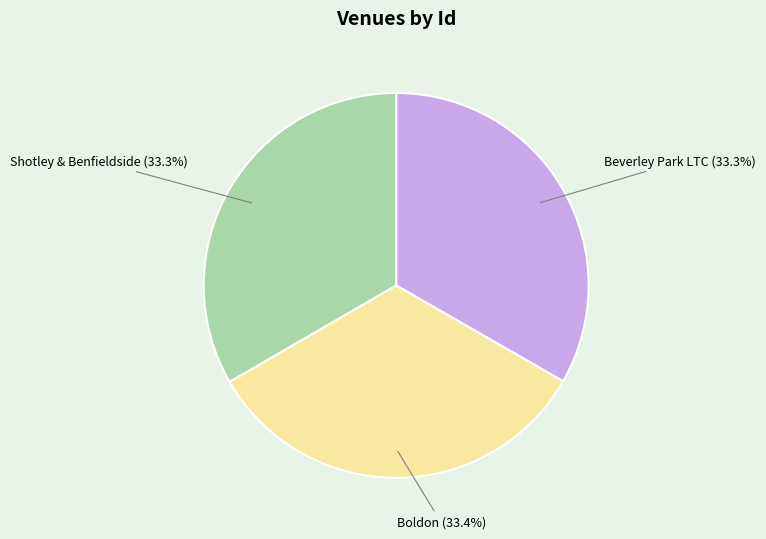

Does any single category account for the majority?

No